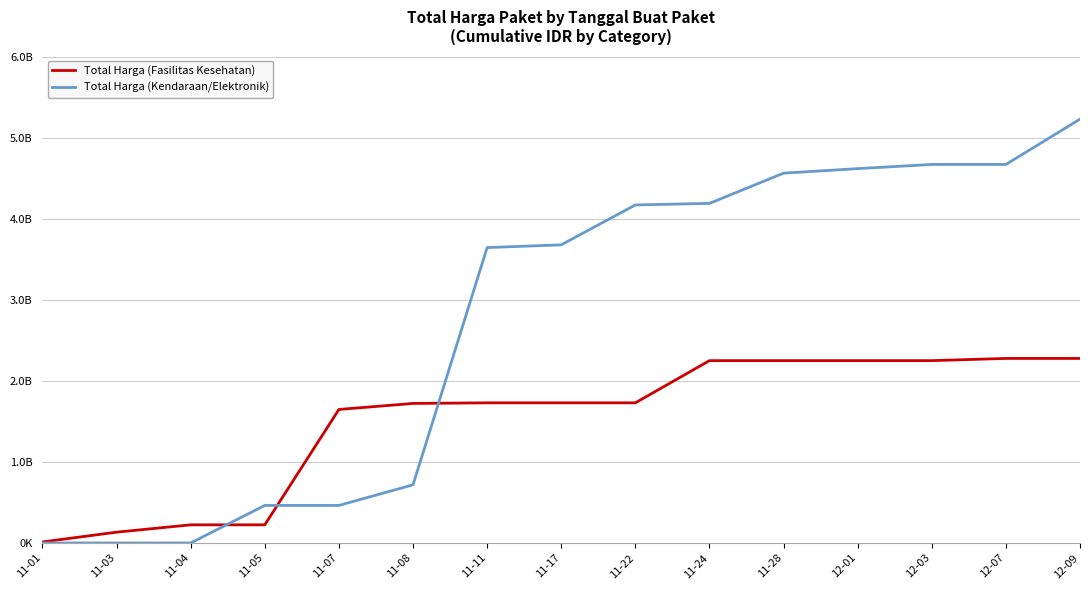

How many times do Total Harga (Fasilitas Kesehatan) and Total Harga (Kendaraan/Elektronik) cross each other?

3